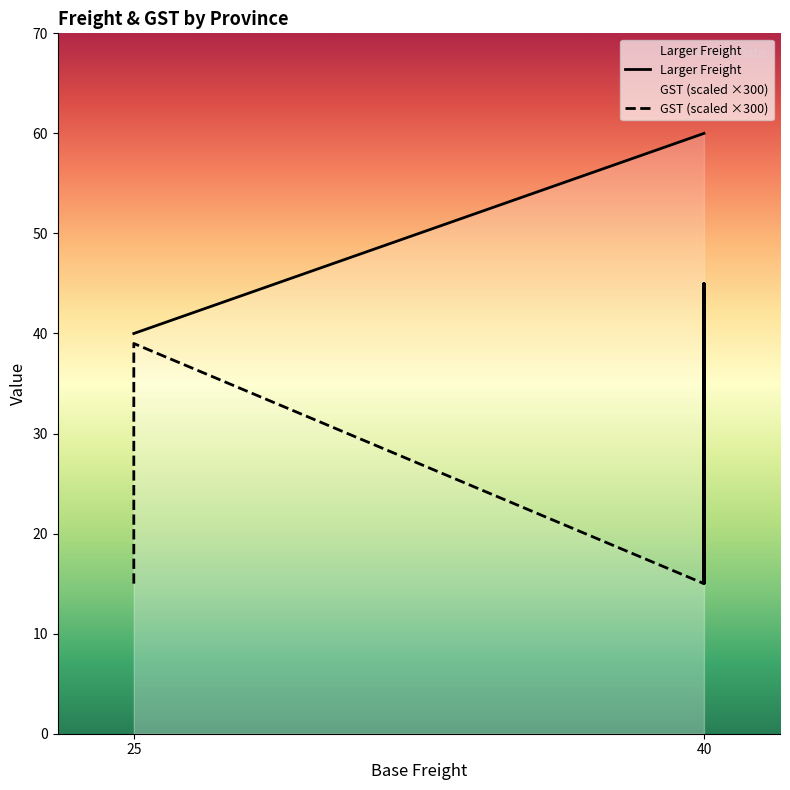

List the series in order of their overall mean, highest first.

Larger Freight, GST